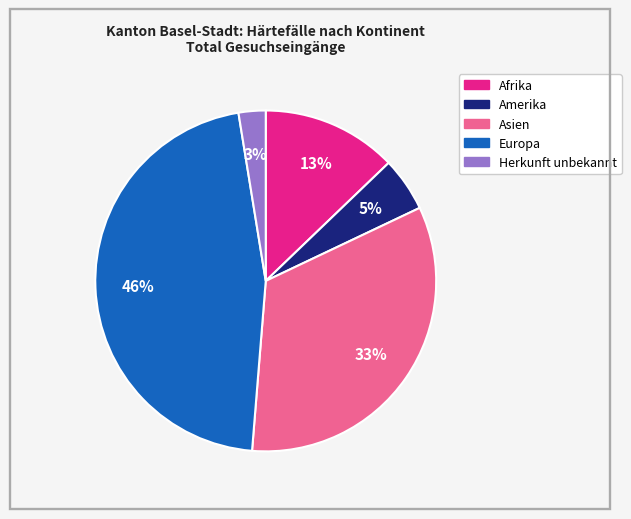

True or false: Europa accounts for 39% of the total.

False